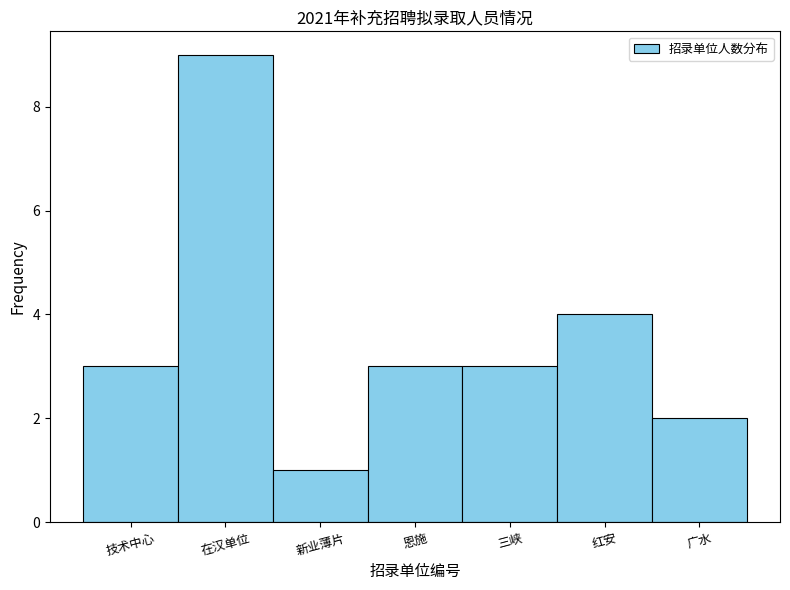

Reading left to right, what are all the values shown in this chart?

技术中心=3	在汉单位=9	新业薄片=1	恩施=3	三峡=3	红安=4	广水=2